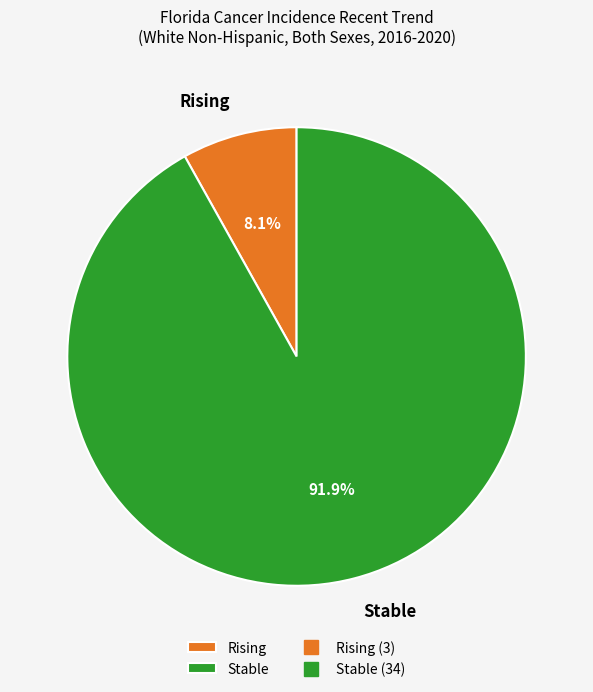

Count the number of slices in the pie.

2